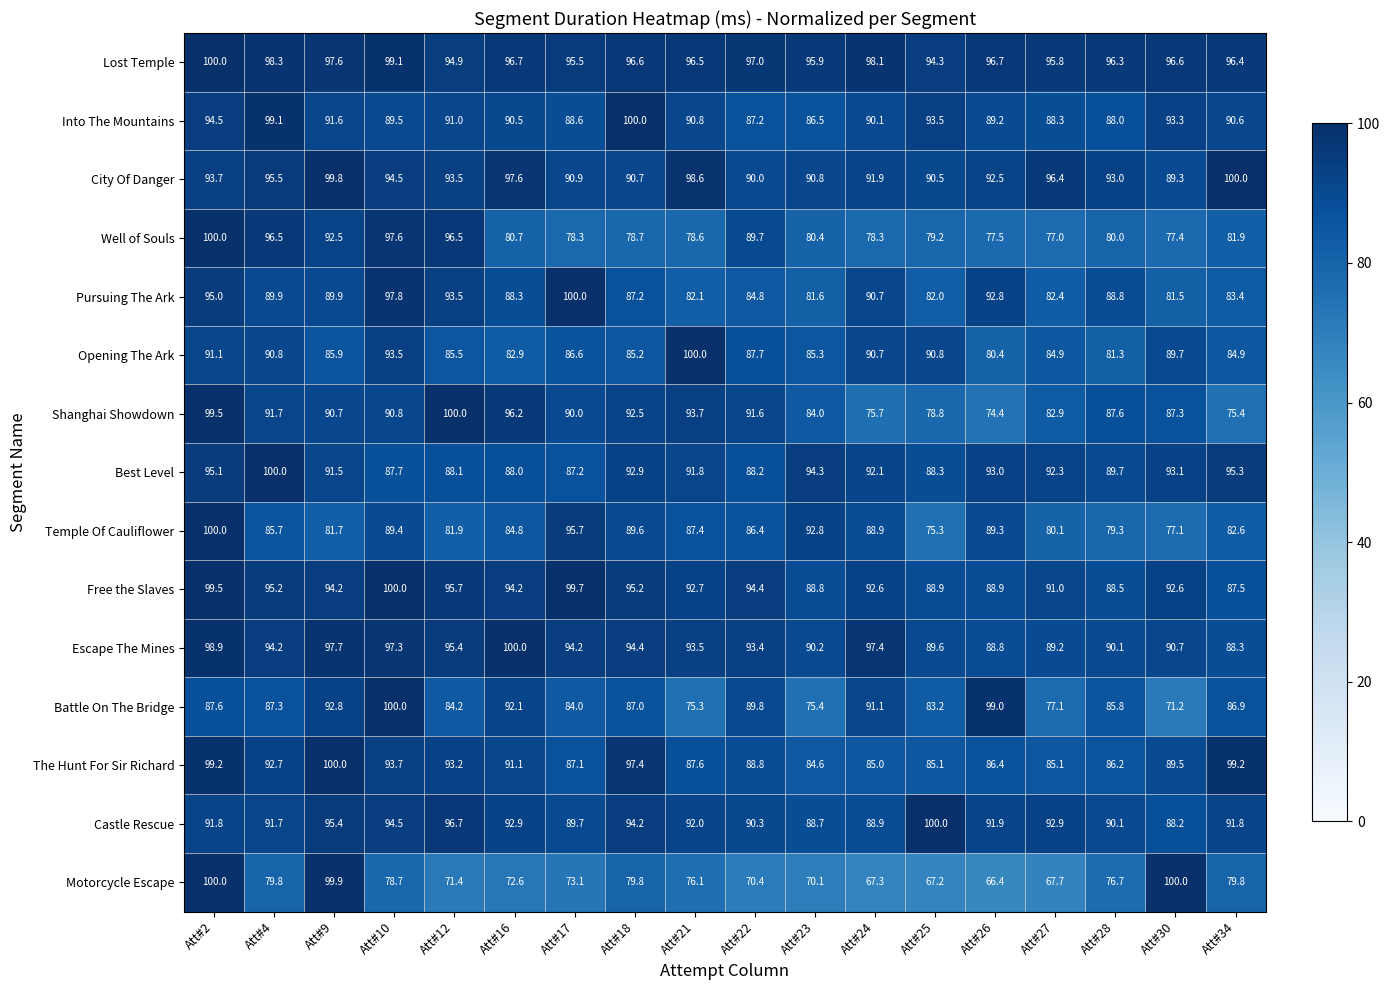

What is the highest value of the Temple Of Cauliflower series?

100.0